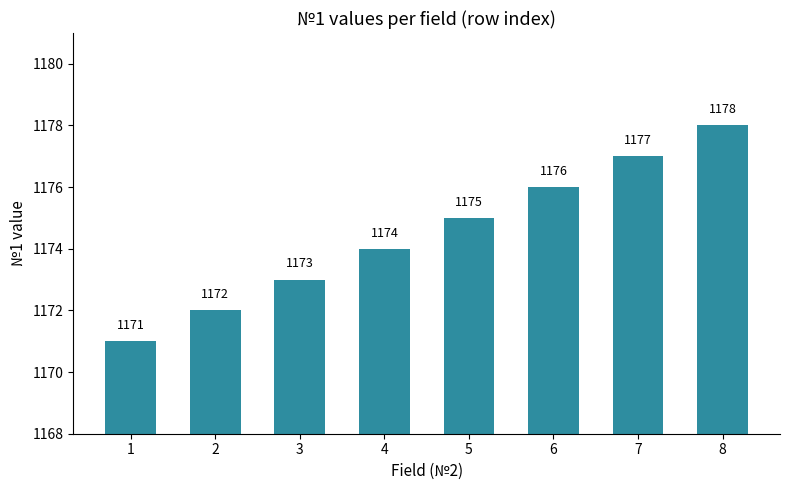

What is the ratio of the value at 1 to the value at 6?

1.0